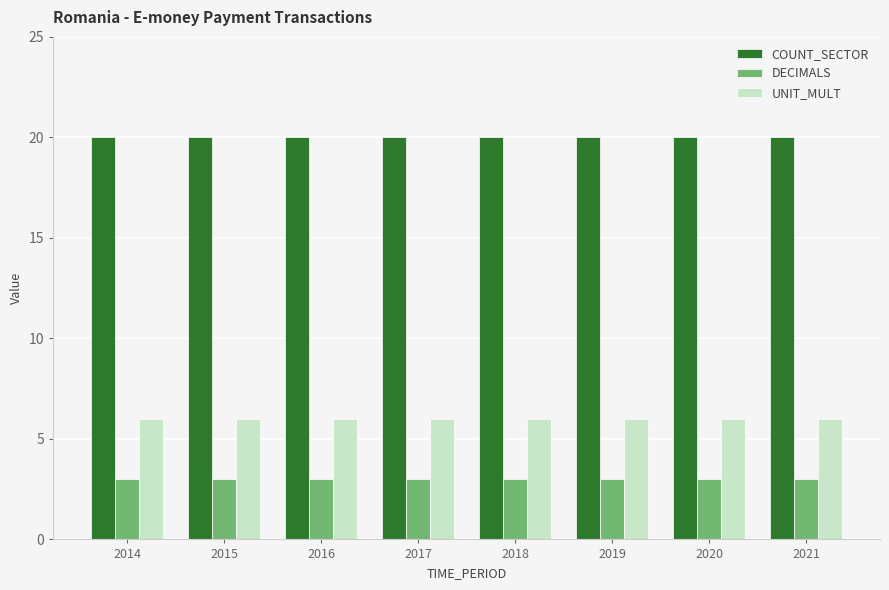

What is the total value across all series at 2017?

29